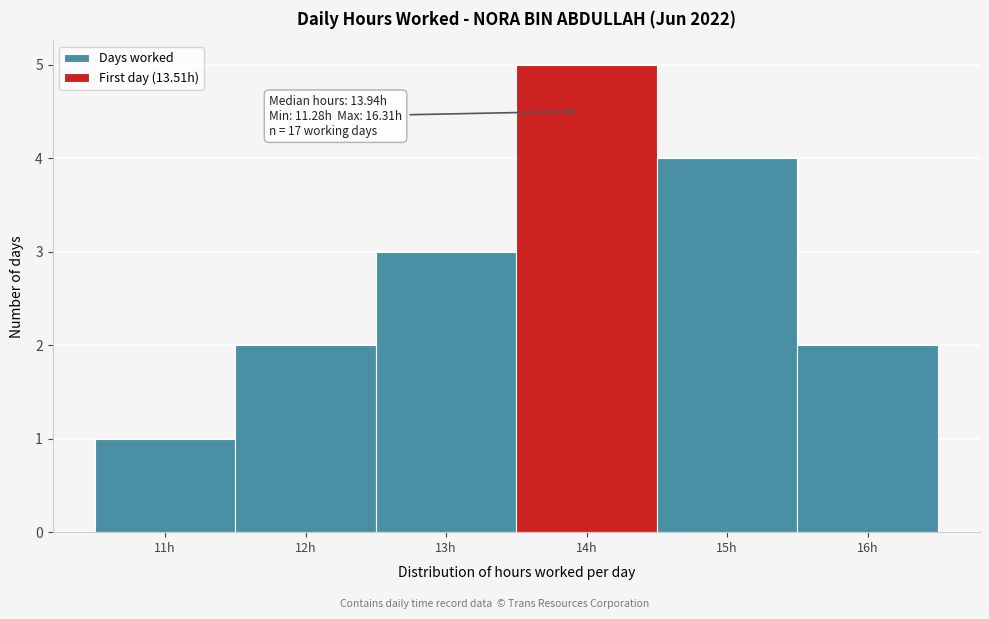

Over which range of the x-axis is the bar tallest?

13.5 to 14.5